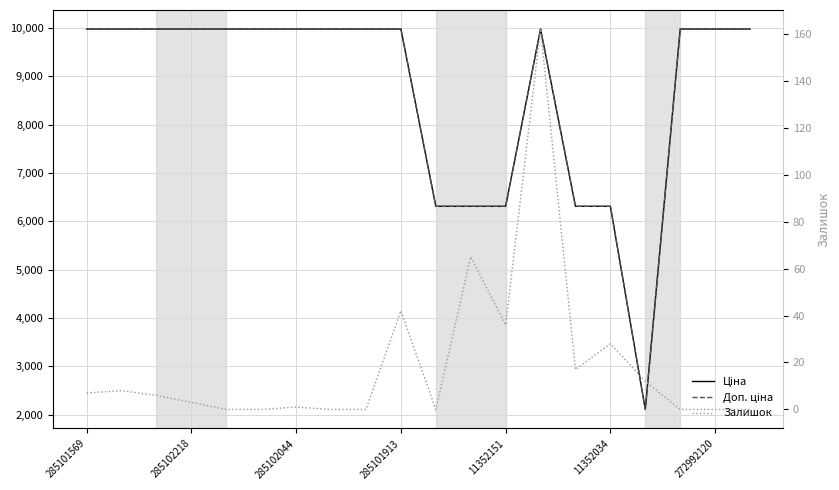

True or false: Ціна has more than 0 points higher than both neighbors.

True